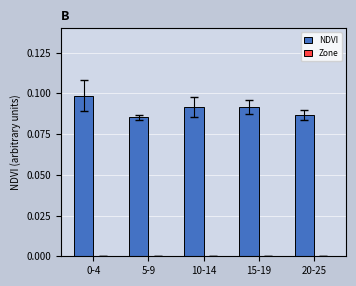

Is it true that the value at 0-4 is 0.1?

True